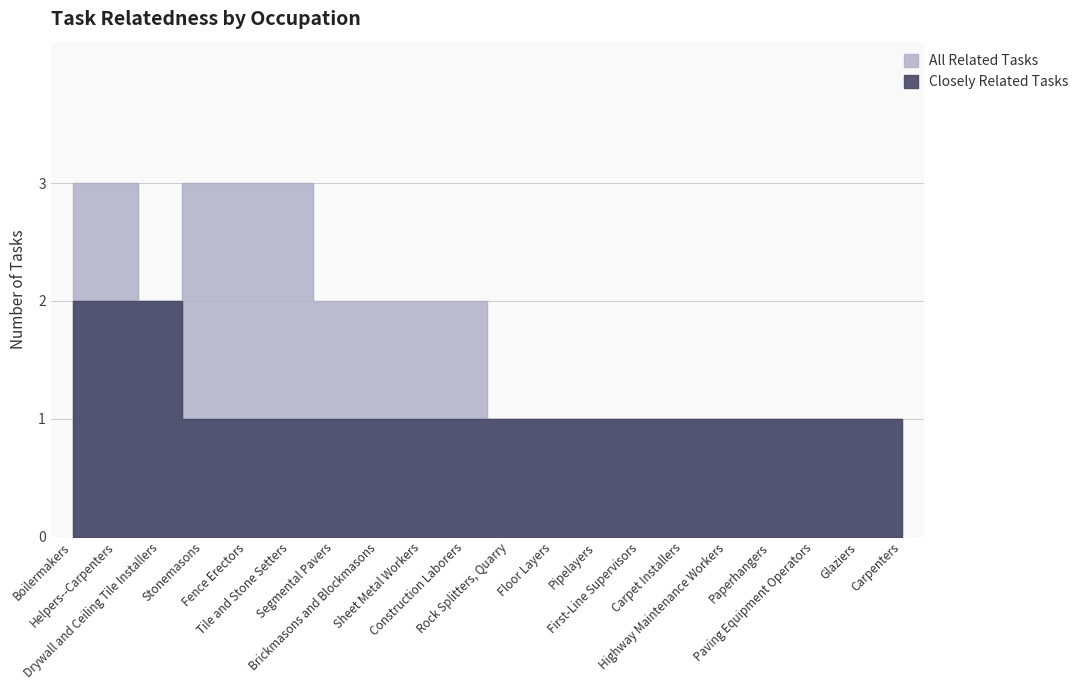

Is the value of All Related Tasks at Floor Layers greater than the value of Closely Related Tasks at First-Line Supervisors?

No